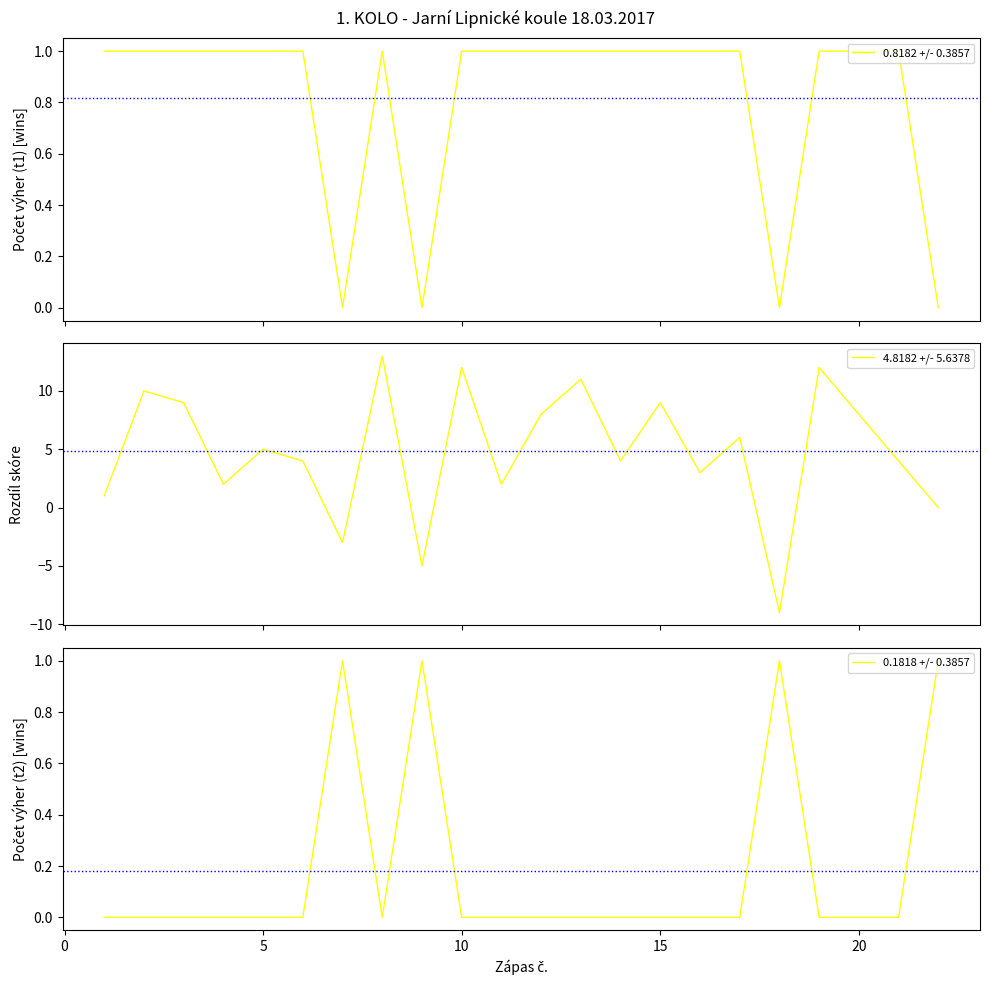

Rank the series by their maximum value, from lowest to highest.

0.8182 +/- 0.3857, 0.1818 +/- 0.3857, 4.8182 +/- 5.6378